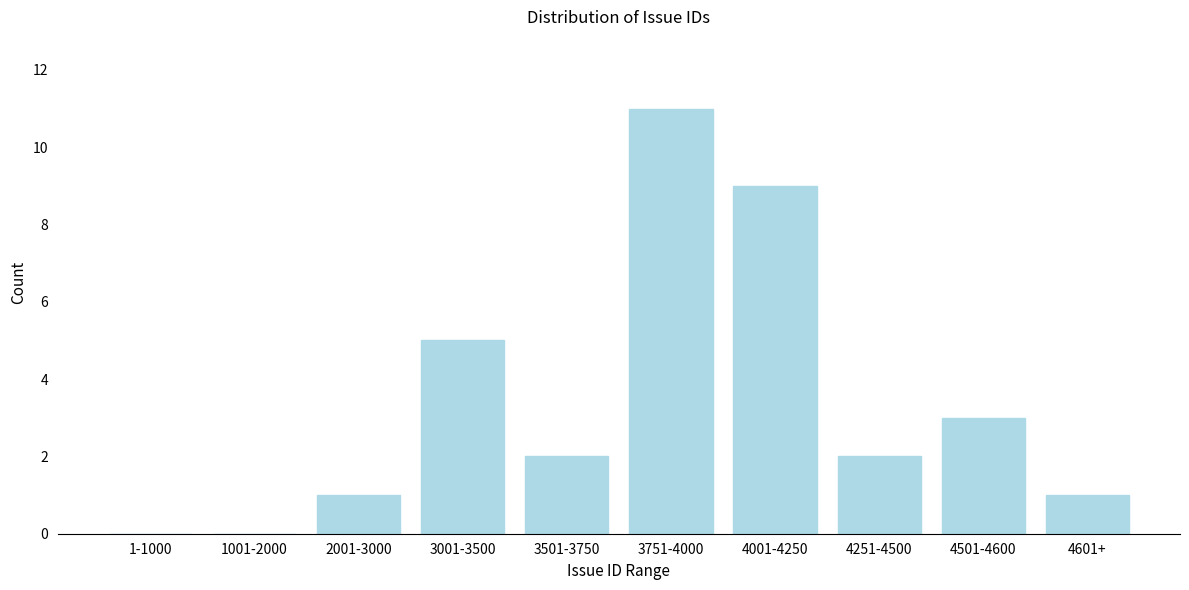

Reading left to right, what are all the values shown in this chart?

1-1000=0	1001-2000=0	2001-3000=1	3001-3500=5	3501-3750=2	3751-4000=11	4001-4250=9	4251-4500=2	4501-4600=3	4601+=1